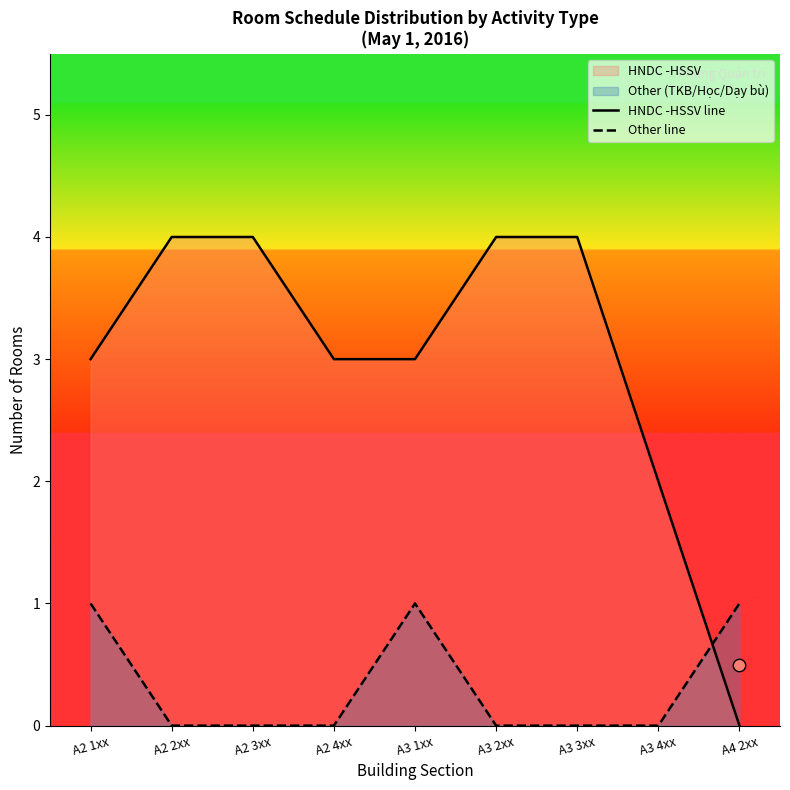

Is the value of Other line at A3 3xx greater than the value of HNDC -HSSV line at A2 2xx?

No